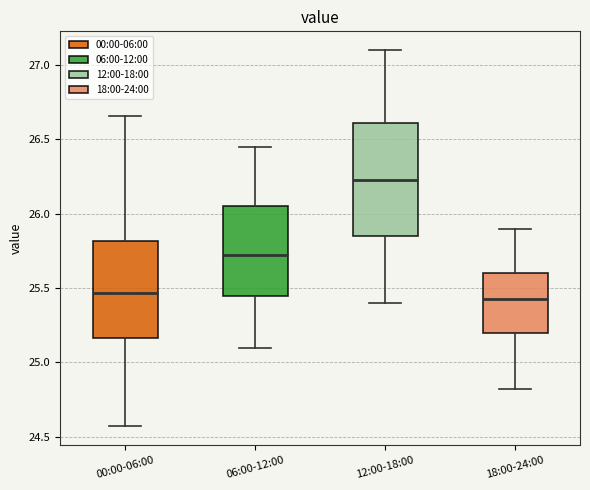

Where is the upper edge of the box for 06:00-12:00 on the y-axis? The values are not printed on the chart, so give them approximately, as read against the axis.

26.05